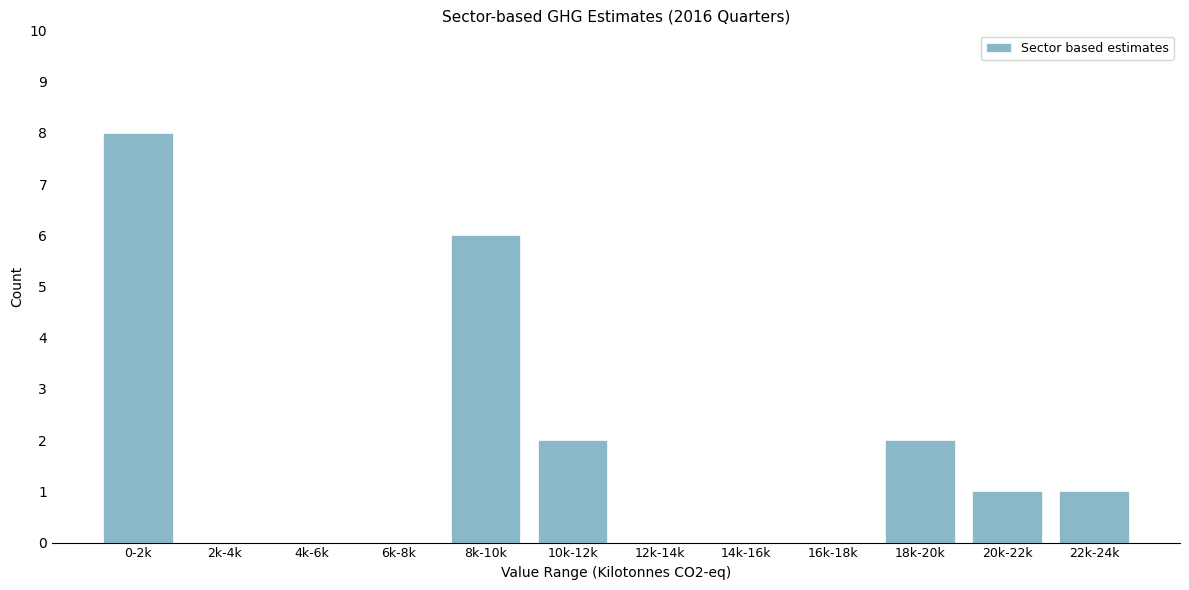

Reading right to left, extract all data points from this chart.

22k-24k=1	20k-22k=1	18k-20k=2	16k-18k=0	14k-16k=0	12k-14k=0	10k-12k=2	8k-10k=6	6k-8k=0	4k-6k=0	2k-4k=0	0-2k=8